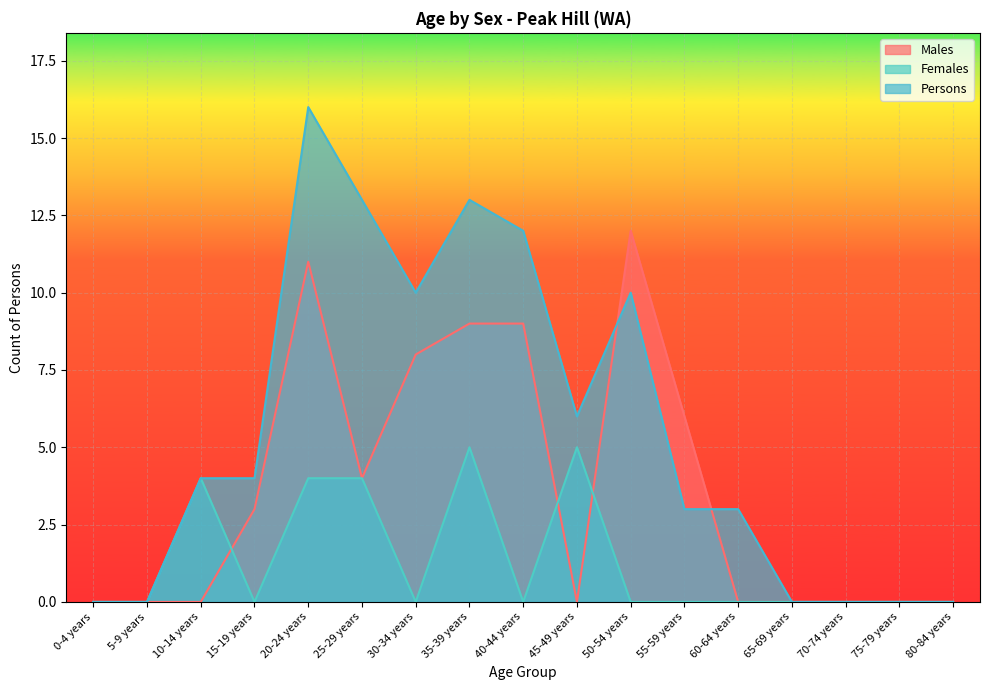

How many interior local valleys does the Females series have?

3